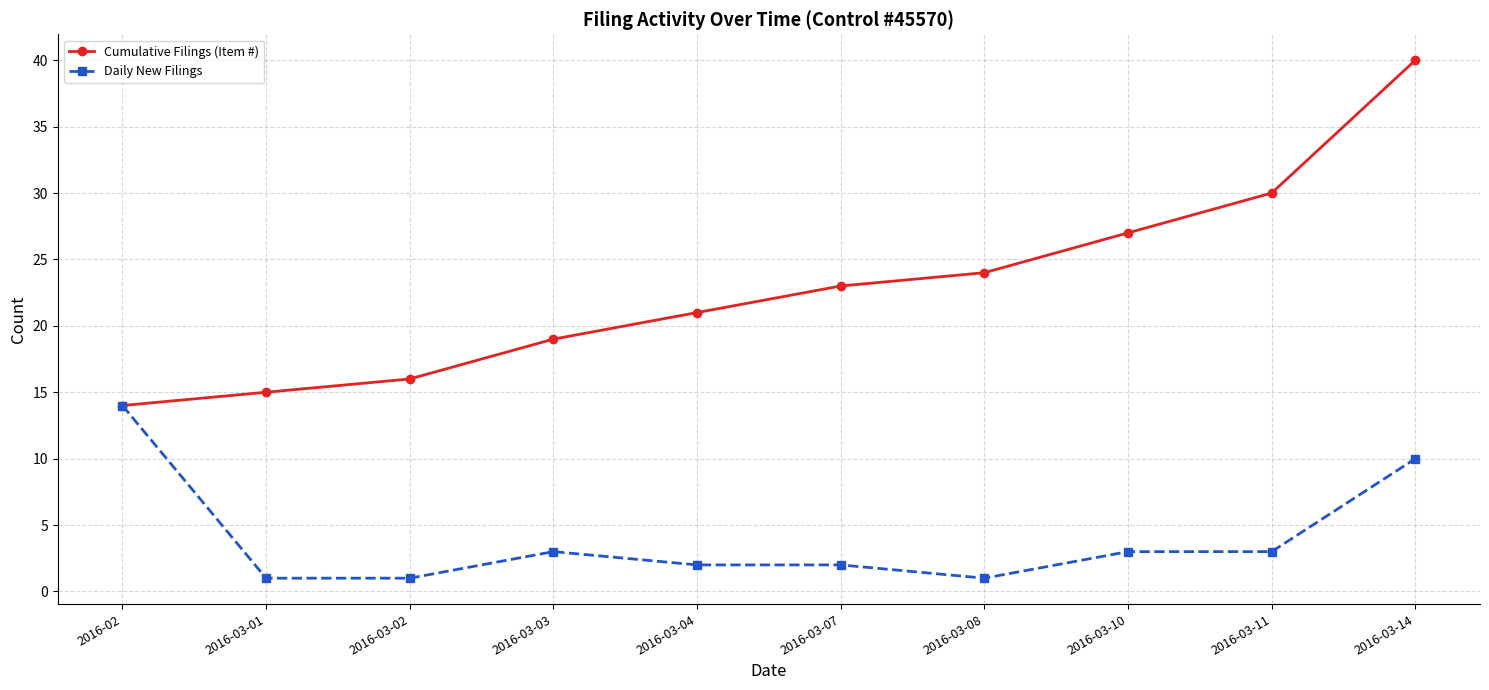

What is the smallest value displayed?

1